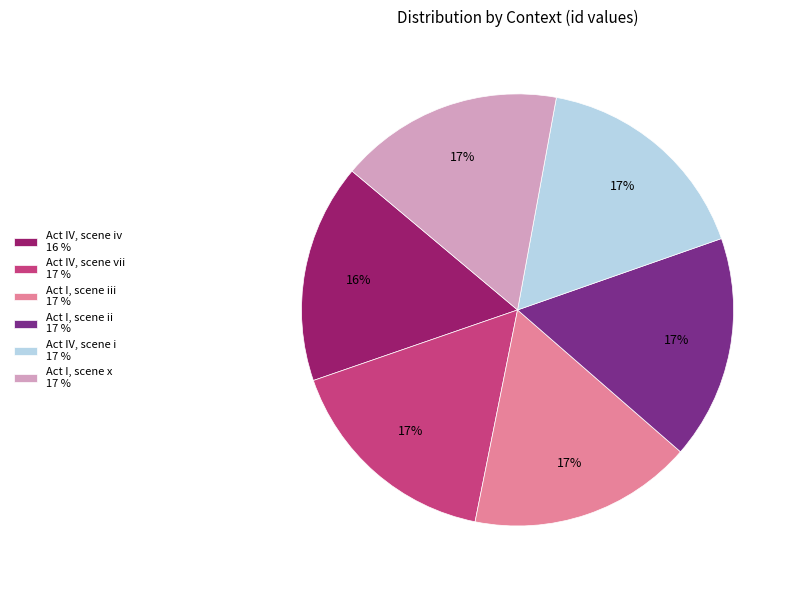

To the nearest percent, what percentage of the pie is Act IV, scene i 17 %?

17%